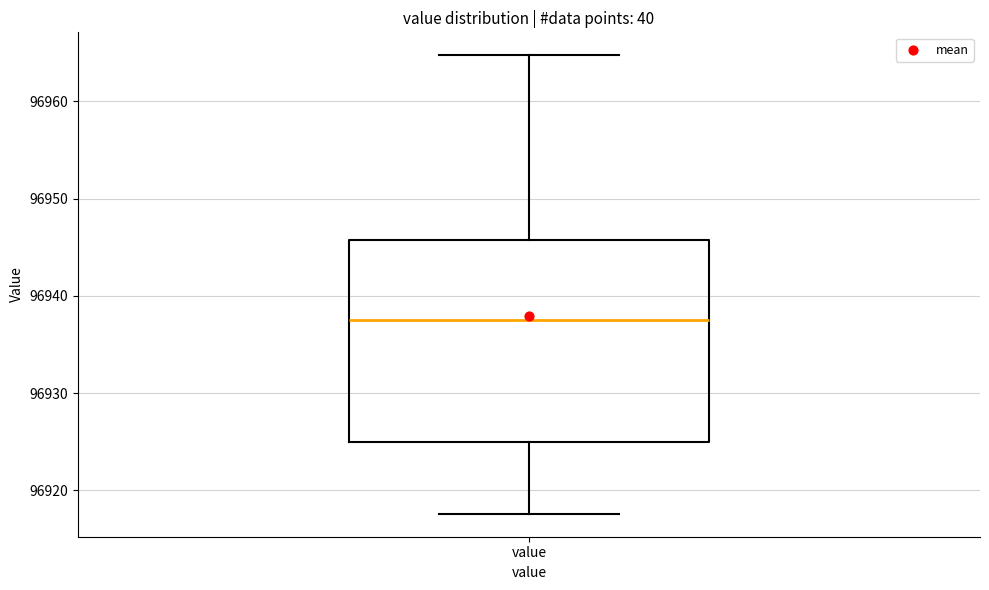

Transcribe this box plot: give where the median line is, the range the box spans, and where the two whiskers end, as read against the y-axis. The values are not printed on the chart, so give them approximately, as read against the axis.

median 96937, box 96925 to 96946, whiskers 96918 to 96965